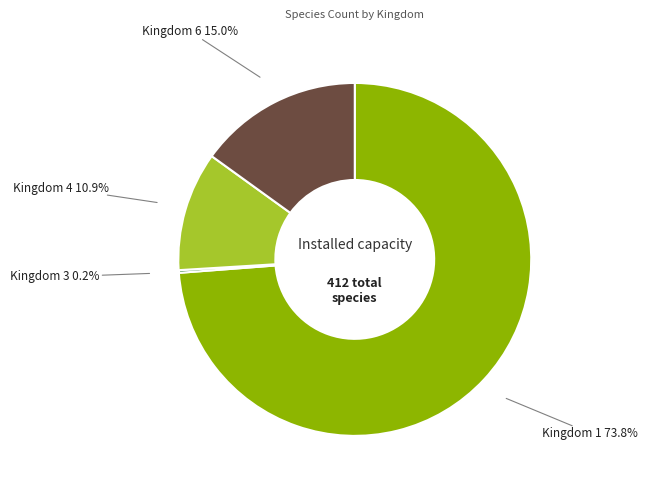

What is the largest slice in the pie chart?

Kingdom 1 73.8%